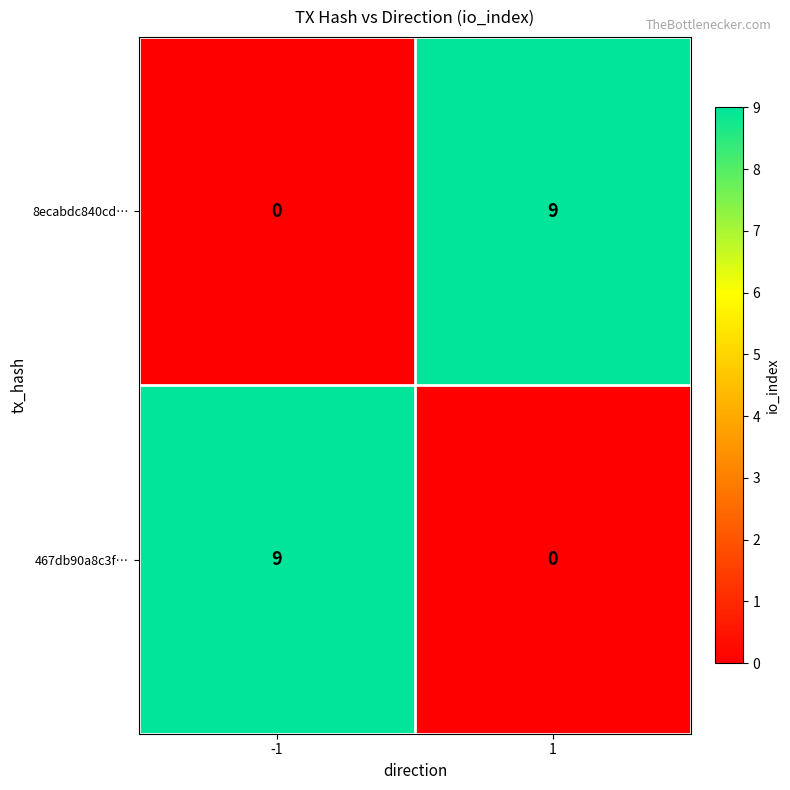

What is the greatest value displayed?

9